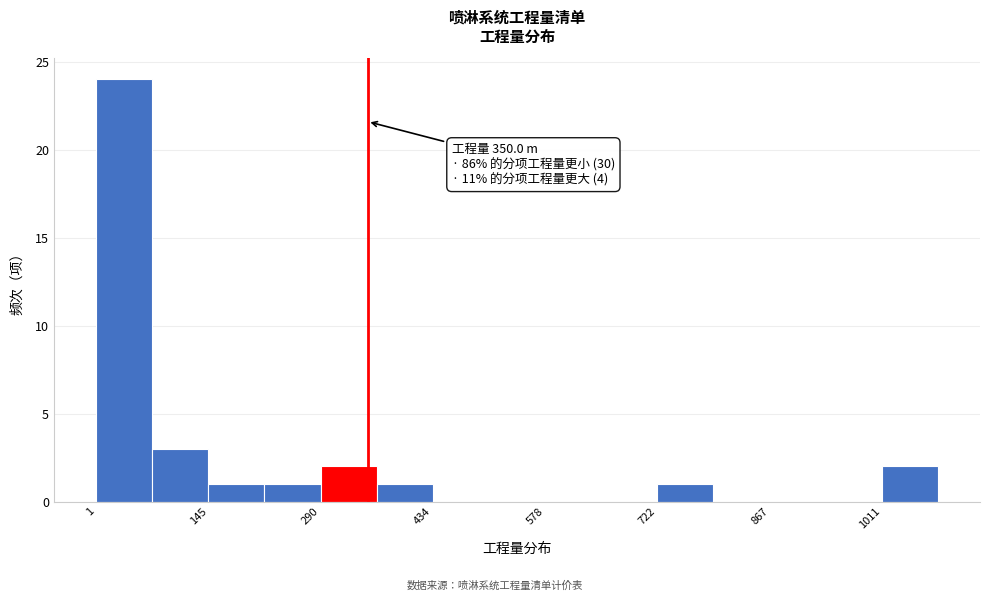

Read against the x-axis, roughly where is the centre of the tallest bar?

40